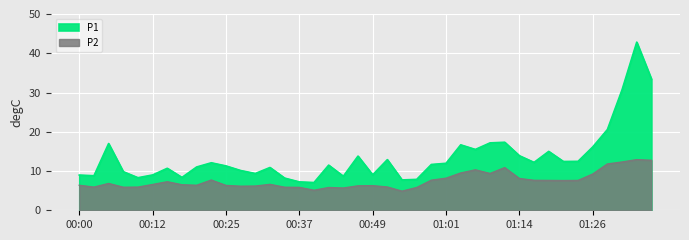

Reading right to left, transcribe all the data shown in this chart.

P1: 01:36=33.4	01:33=42.8	01:31=30.7	01:28=20.6	01:26=16.1	01:23=12.5	01:21=12.4	01:18=15.0	01:16=12.2	01:14=13.9	01:11=17.3	01:09=17.2	01:06=15.5	01:04=16.7	01:01=12.0	00:59=11.7	00:56=7.9	00:54=7.7	00:51=12.9	00:49=9.0	00:47=13.8	00:44=8.7	00:42=11.5	00:39=7.1	00:37=7.2	00:34=8.2	00:32=10.9	00:29=9.4	00:27=10.1	00:25=11.3	00:22=12.1	00:20=11.0	00:17=8.4	00:15=10.7	00:12=9.0	00:10=8.3	00:07=9.8	00:05=17.0	00:02=8.8	00:00=9.0
P2: 01:36=12.7	01:33=12.9	01:31=12.3	01:28=11.8	01:26=9.2	01:23=7.6	01:21=7.6	01:18=7.6	01:16=7.6	01:14=8.1	01:11=10.9	01:09=9.4	01:06=10.3	01:04=9.5	01:01=8.2	00:59=7.7	00:56=5.8	00:54=4.9	00:51=5.9	00:49=6.3	00:47=6.2	00:44=5.7	00:42=5.8	00:39=5.1	00:37=5.8	00:34=5.9	00:32=6.6	00:29=6.2	00:27=6.1	00:25=6.3	00:22=7.7	00:20=6.4	00:17=6.5	00:15=7.3	00:12=6.6	00:10=5.9	00:07=5.9	00:05=6.8	00:02=5.9	00:00=6.4